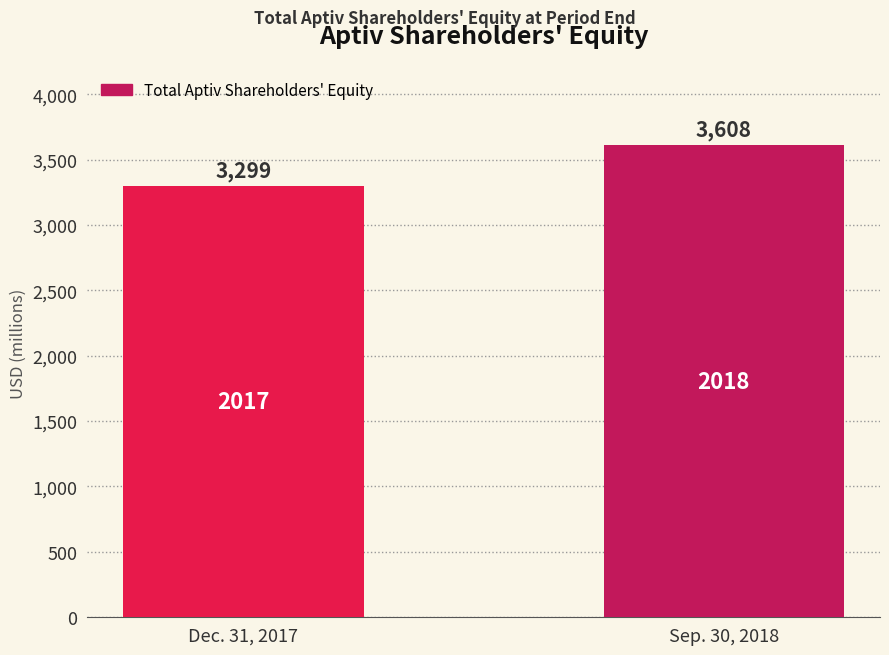

What is the maximum value shown in the chart?

3608